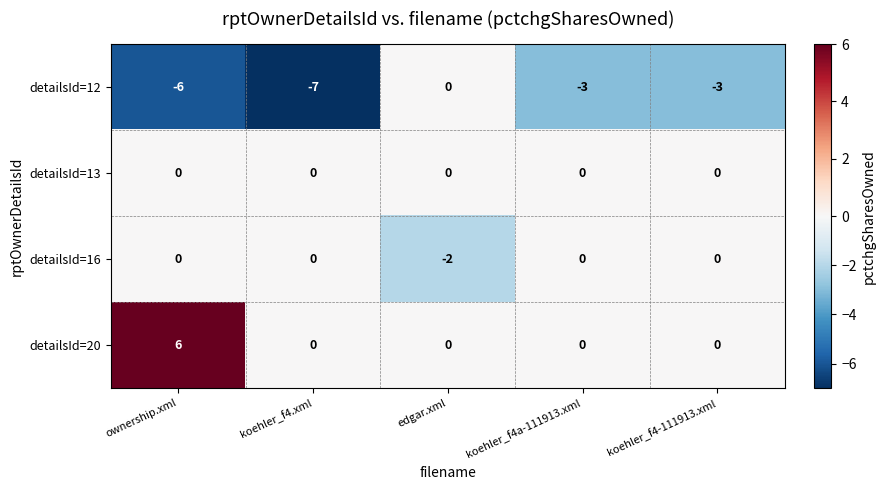

Reading left to right, list all the values displayed in this chart.

detailsId=12: -6	-7	0	-3	-3
detailsId=13: 0	0	0	0	0
detailsId=16: 0	0	-2	0	0
detailsId=20: 6	0	0	0	0